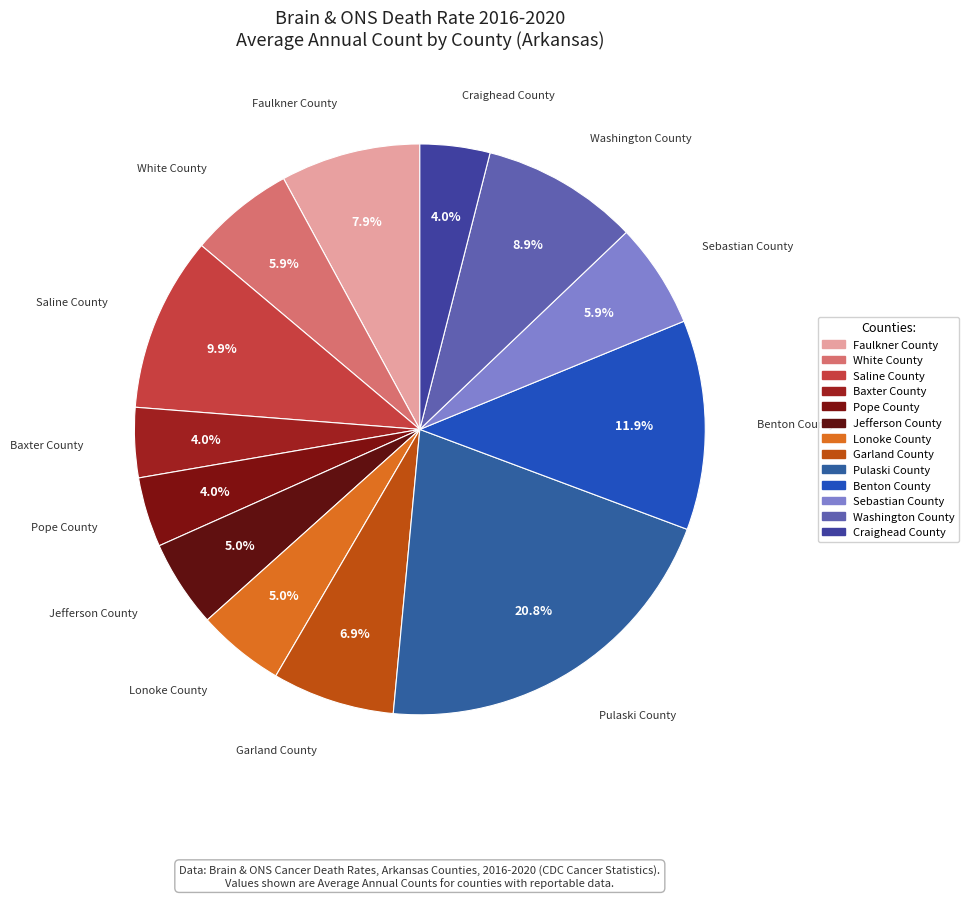

Which category has the smallest portion of the pie?

Baxter County